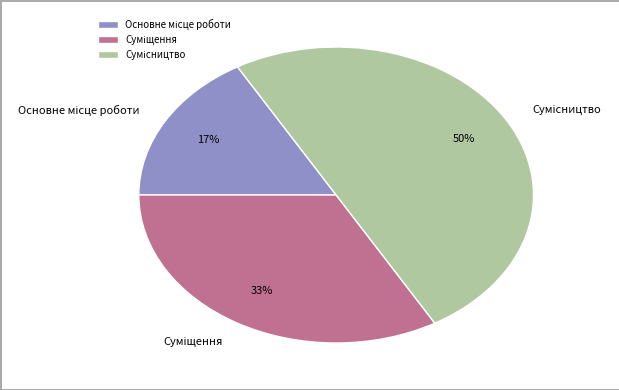

To the nearest percent, what is the difference between the largest and smallest slice percentages?

33%